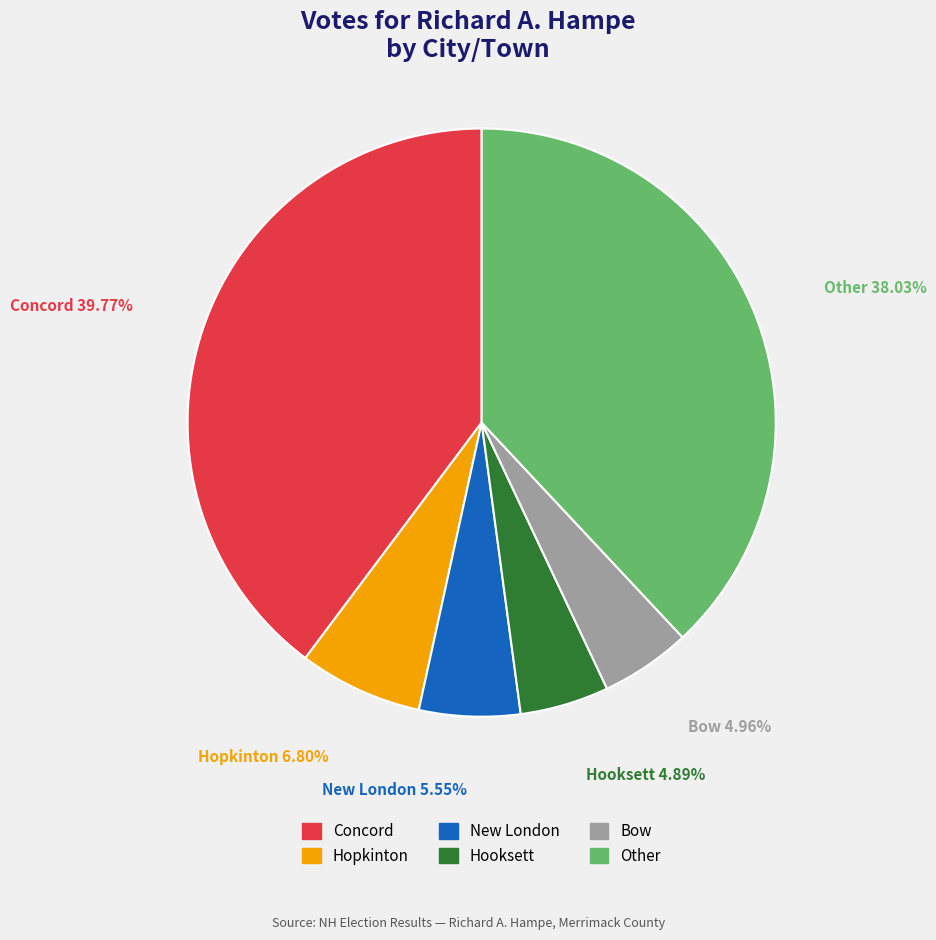

Which has a higher value, Other or New London?

Other